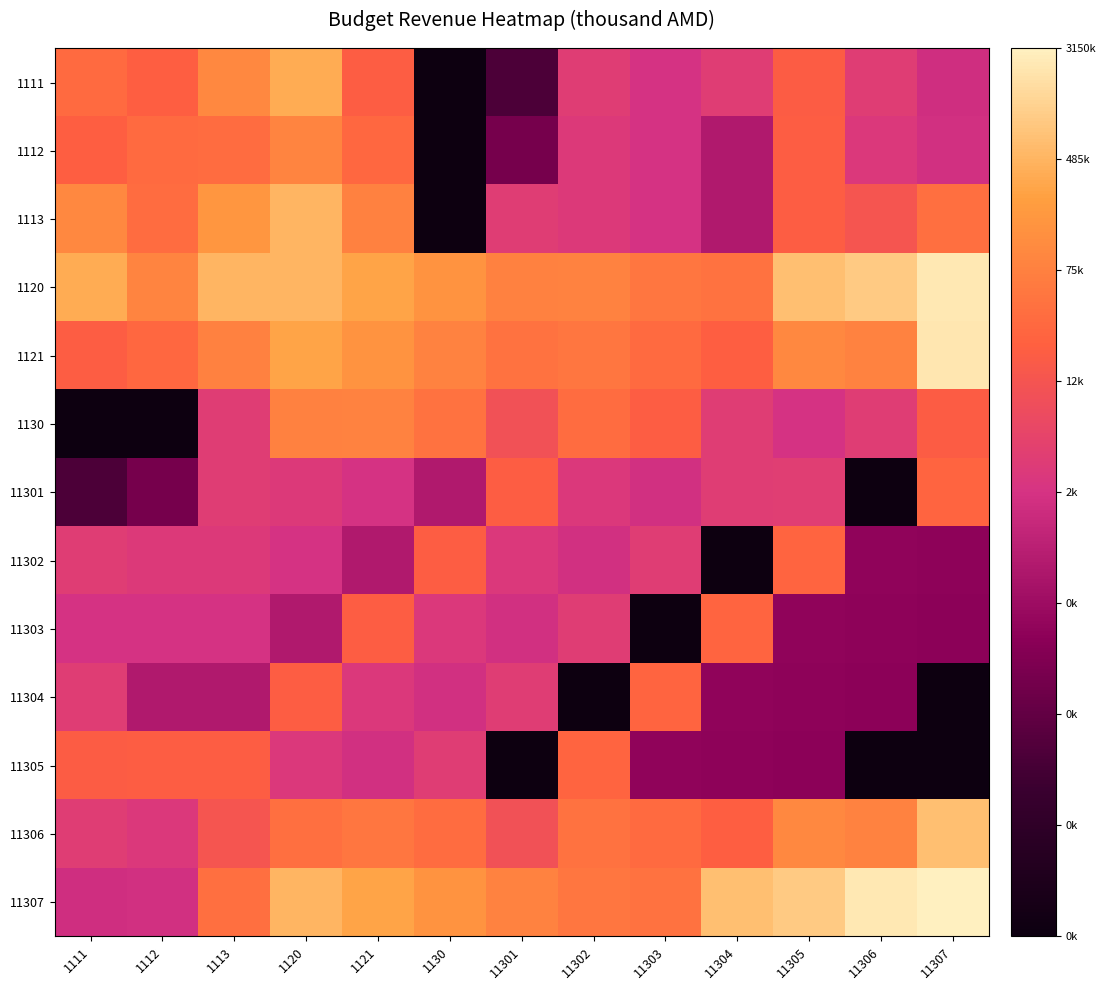

Rank the series at 11306 from lowest to highest value.

11301, 11305, 11304, 11303, 11302, 1112, 1130, 1111, 1113, 1121, 11306, 1120, 11307